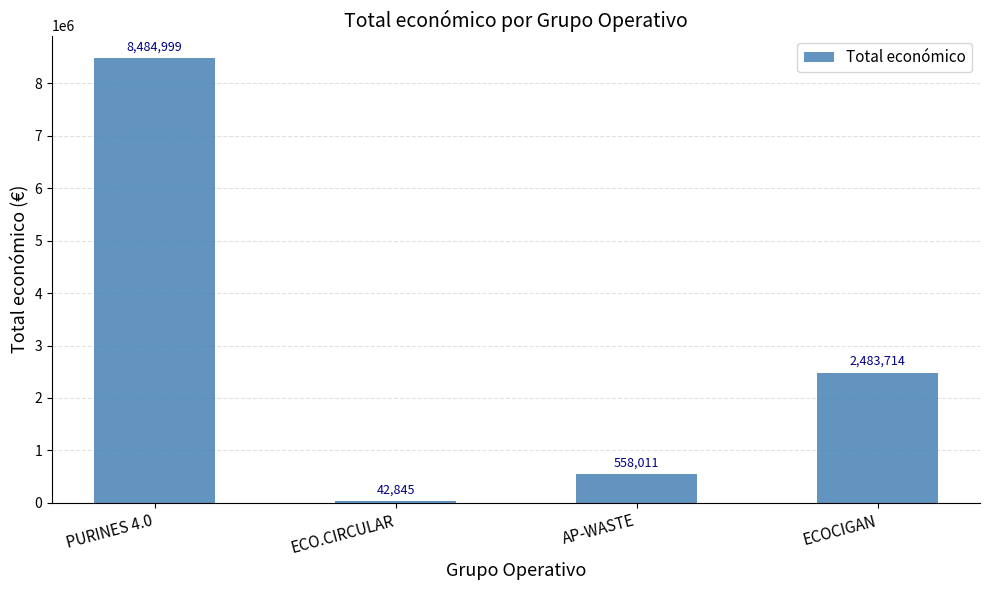

At which label does the data first exceed 2483714?

PURINES 4.0